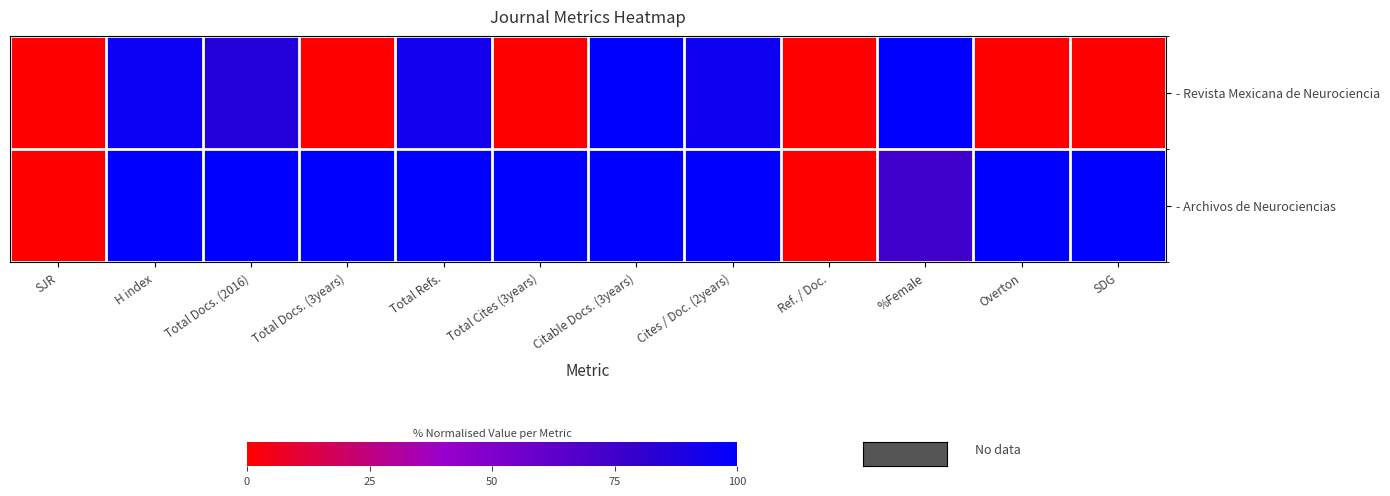

Which series changed the most between Total Docs. (2016) and Ref. / Doc.?

- Archivos de Neurociencias